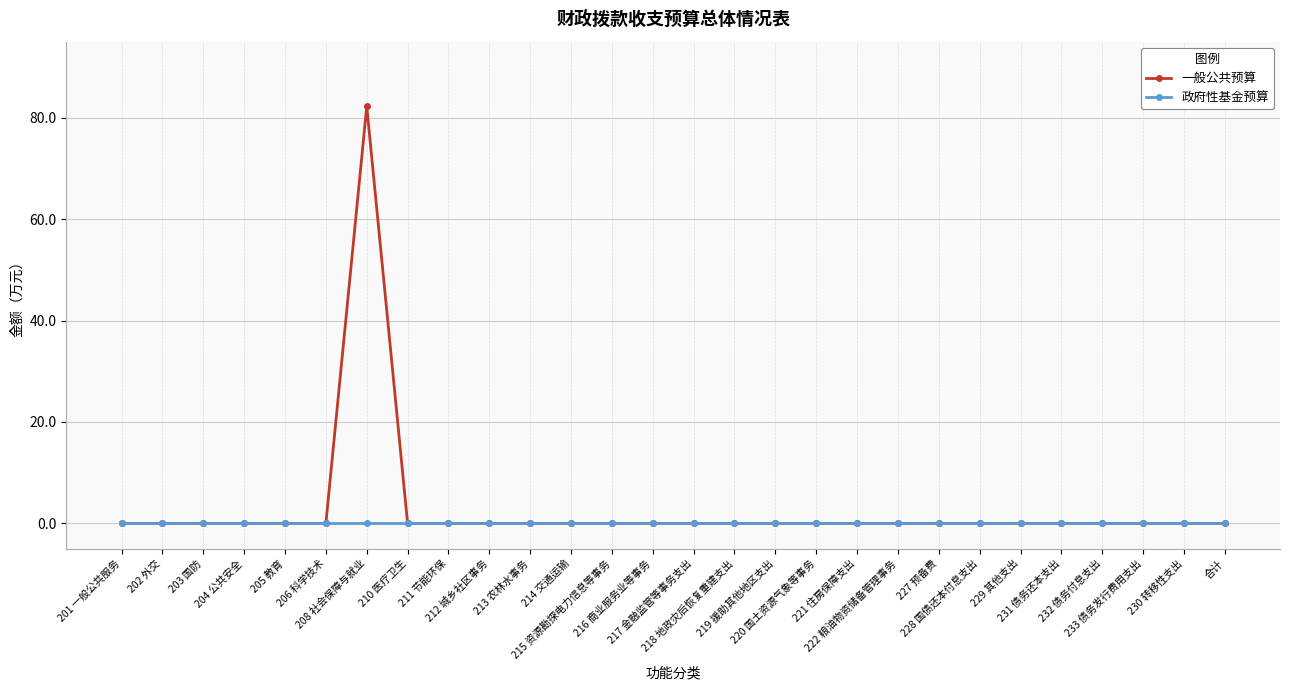

Reading left to right, transcribe all the data shown in this chart.

一般公共预算: 0.0	0.0	0.0	0.0	0.0	0.0	82.3	0.0	0.0	0.0	0.0	0.0	0.0	0.0	0.0	0.0	0.0	0.0	0.0	0.0	0.0	0.0	0.0	0.0	0.0	0.0	0.0	0.0
政府性基金预算: 0.0	0.0	0.0	0.0	0.0	0.0	0.0	0.0	0.0	0.0	0.0	0.0	0.0	0.0	0.0	0.0	0.0	0.0	0.0	0.0	0.0	0.0	0.0	0.0	0.0	0.0	0.0	0.0